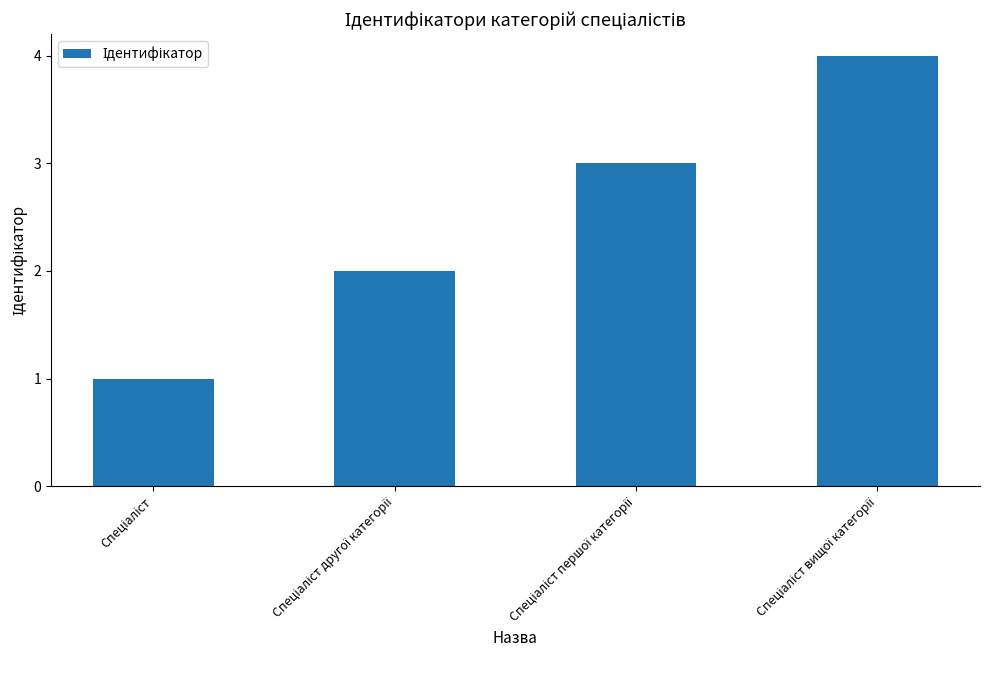

What is the sum of all values?

10